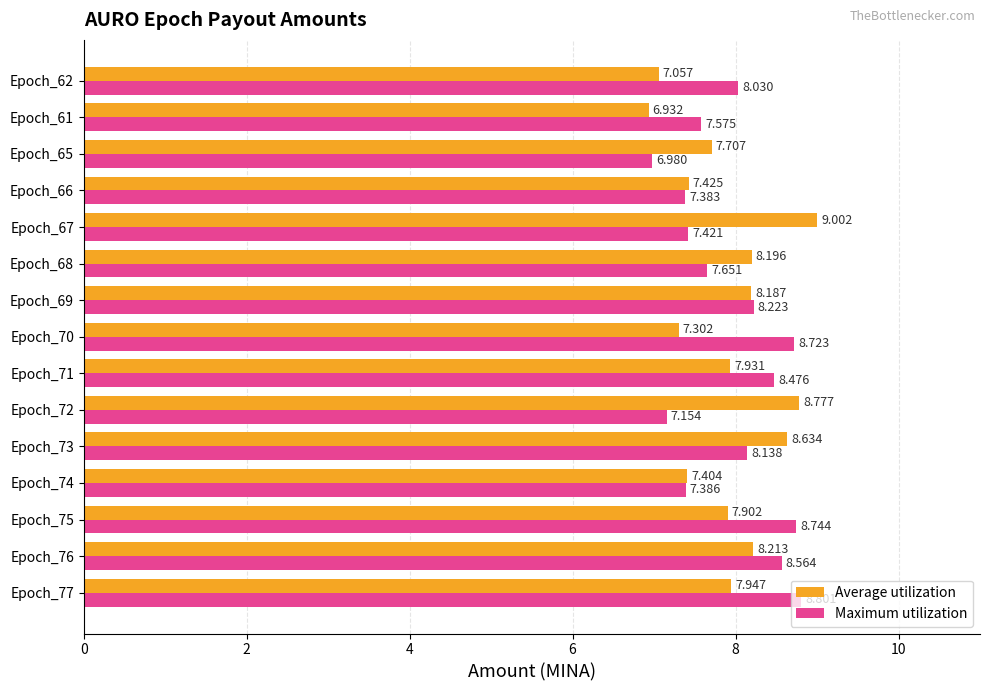

Between Epoch_65 and Epoch_61, which series saw the biggest shift?

Average utilization